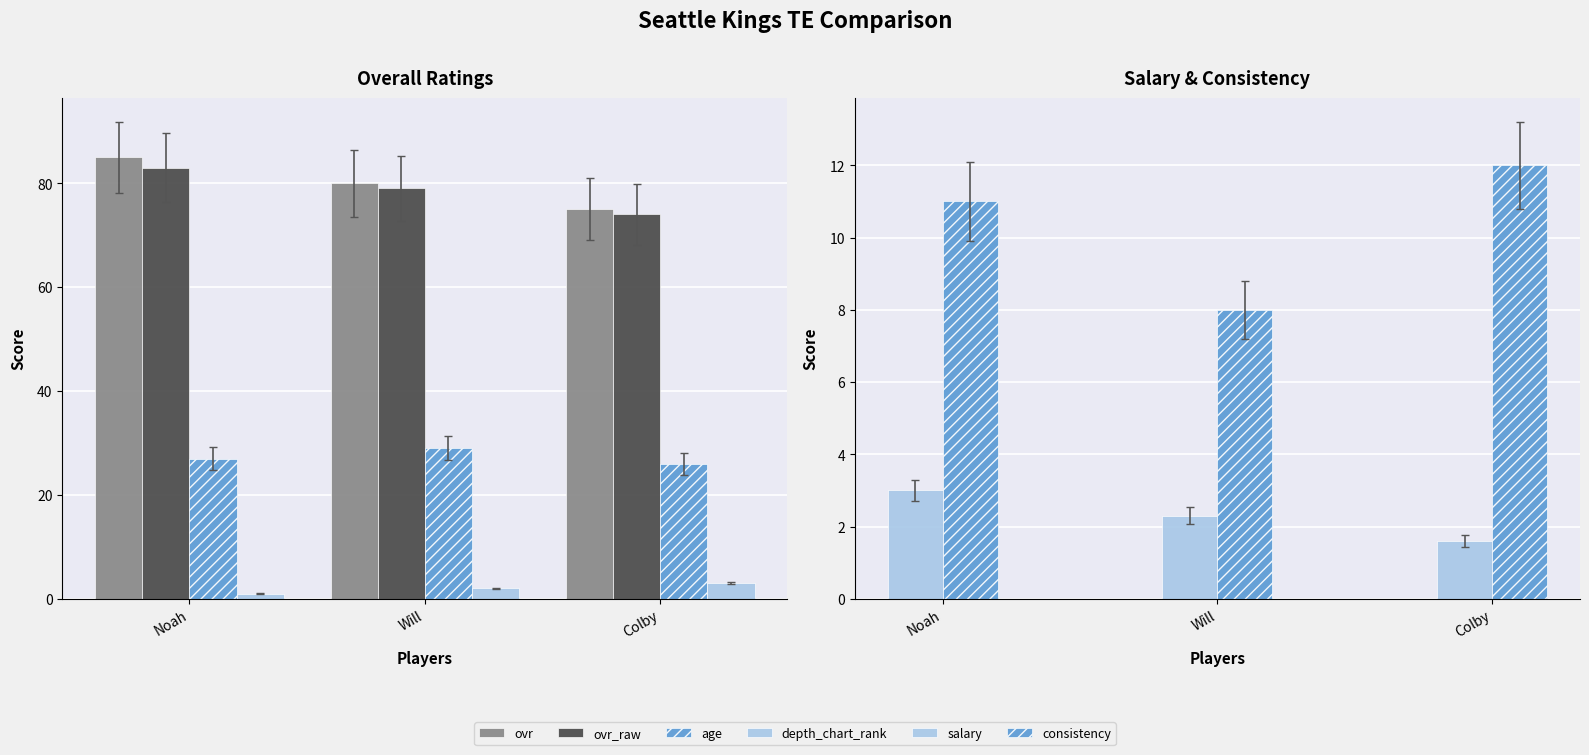

Reading left to right, what are all the values shown in this chart?

ovr: Noah=85.0	Will=80.0	Colby=75.0
ovr_raw: Noah=83.0	Will=79.0	Colby=74.0
age: Noah=27.0	Will=29.0	Colby=26.0
depth_chart_rank: Noah=1.0	Will=2.0	Colby=3.0
salary: Noah=3.0	Will=2.3	Colby=1.6
consistency: Noah=11.0	Will=8.0	Colby=12.0